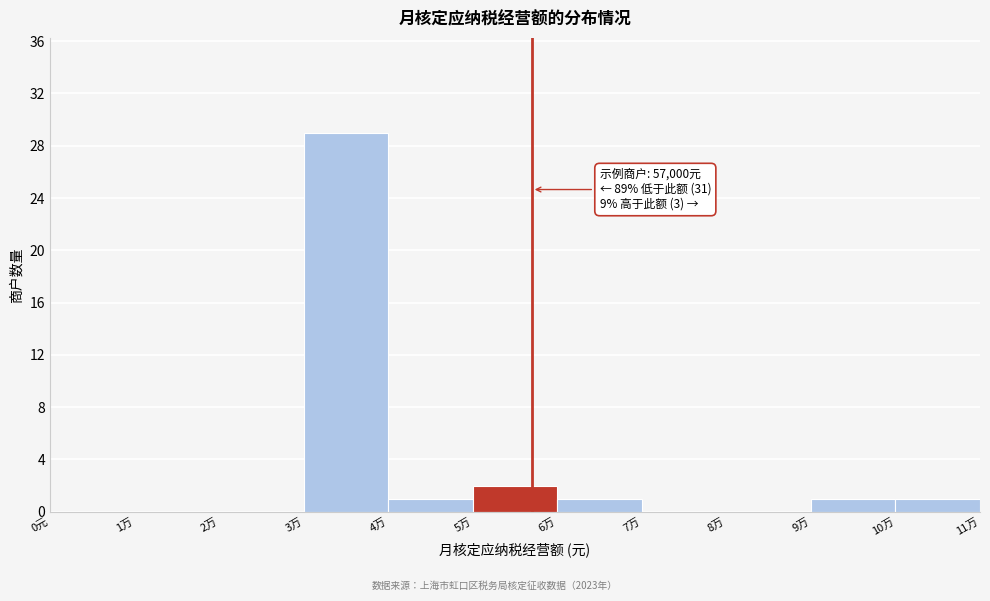

Reading left to right, list all the values displayed in this chart.

0元=0	1万=0	2万=0	3万=29	4万=1	5万=2	6万=1	7万=0	8万=0	9万=1	10万=1